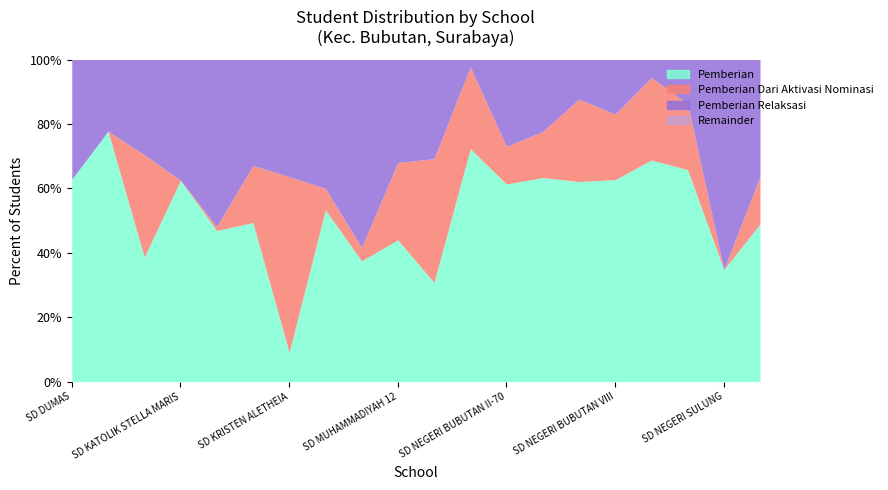

Which category has the lowest value in the Pemberian Relaksasi series?

SD NEGERI ALUN-ALUN CONTONG I-87